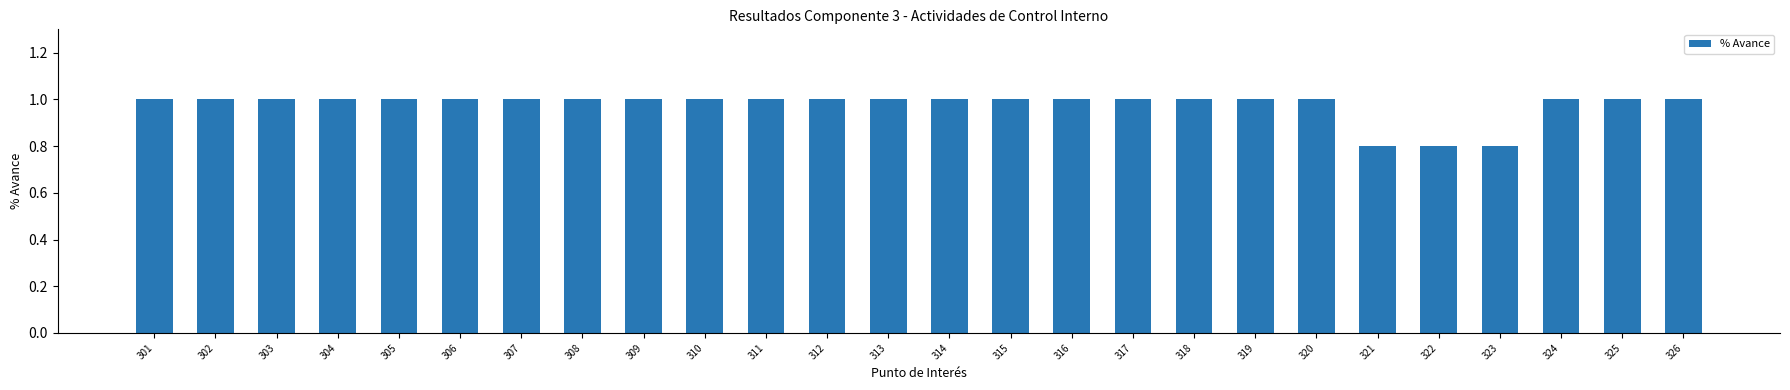

What is the maximum value shown in the chart?

1.0